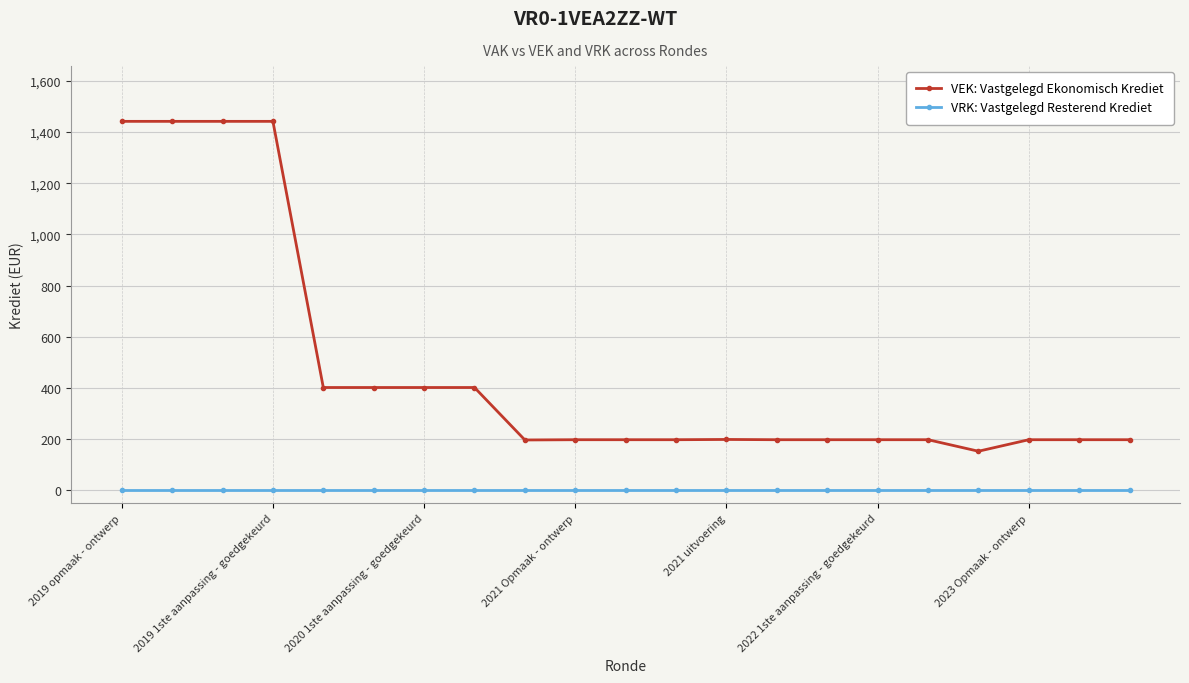

What is the average value of the VEK: Vastgelegd Ekonomisch Krediet series?

472